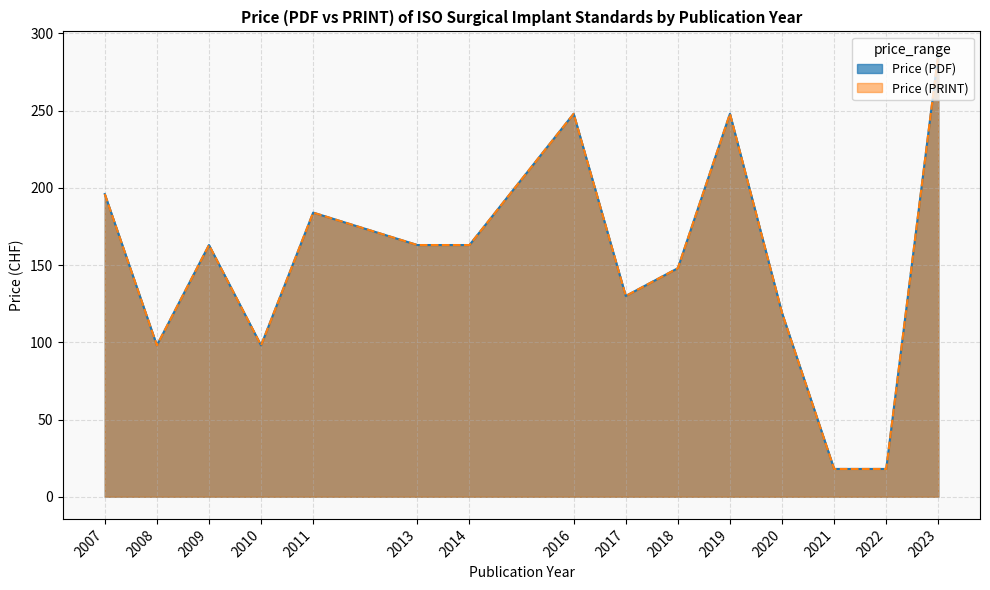

How many lines are shown in the chart?

2